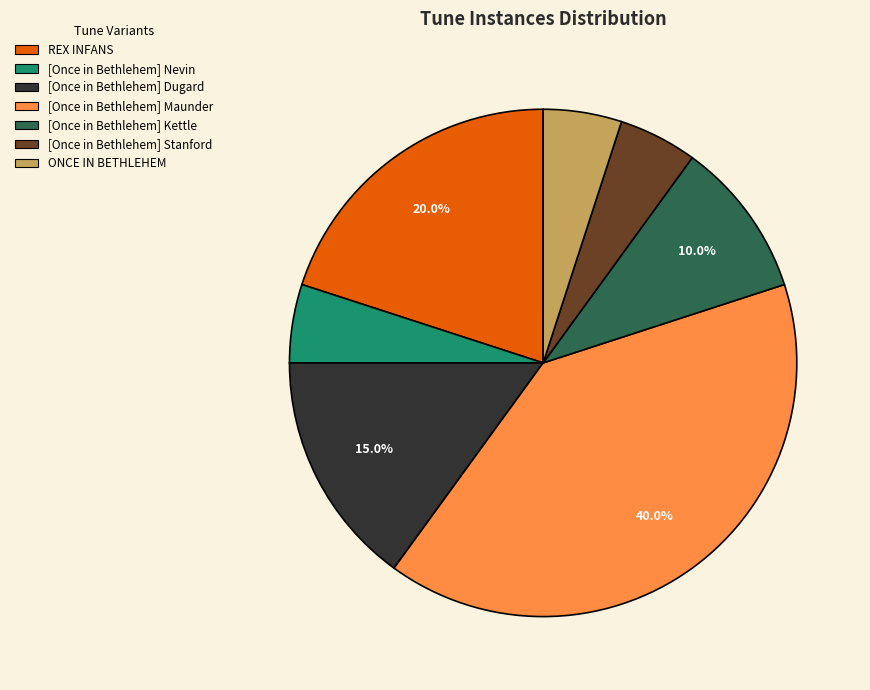

What is the largest slice in the pie chart?

[Once in Bethlehem] Maunder